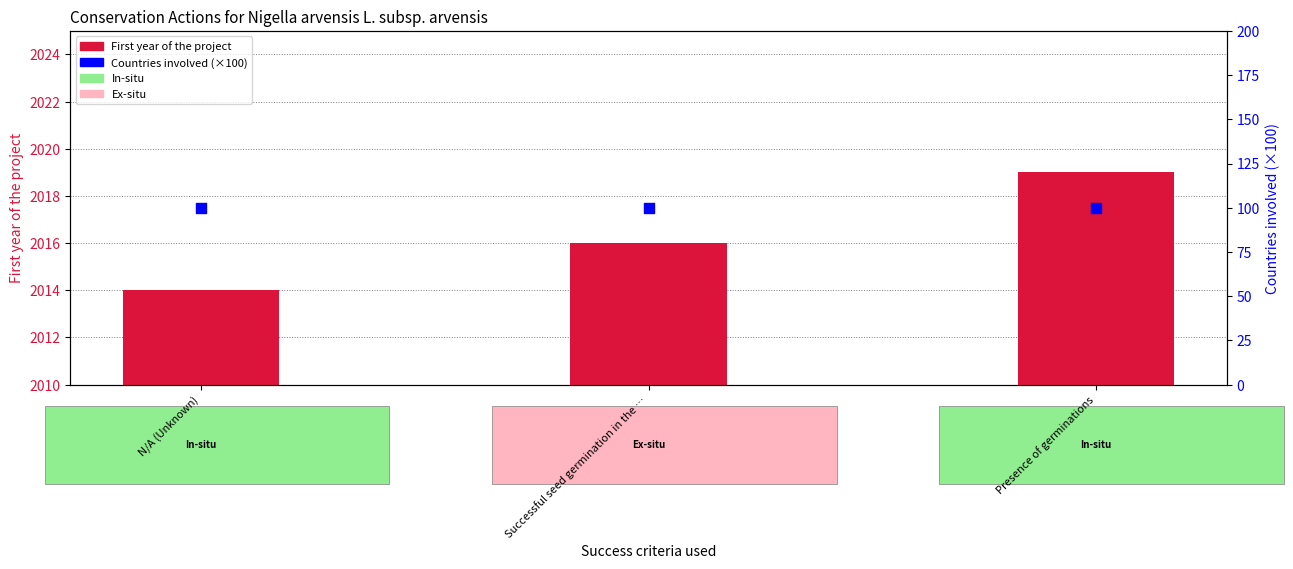

Which series contains the highest Y value?

First year of the project